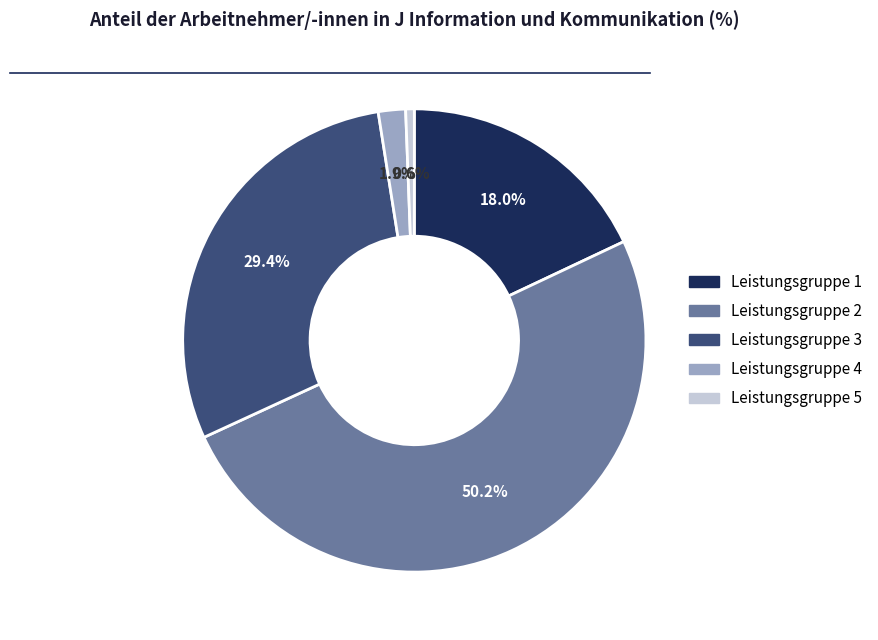

Is it true that Leistungsgruppe 1 is 18% of the pie?

True